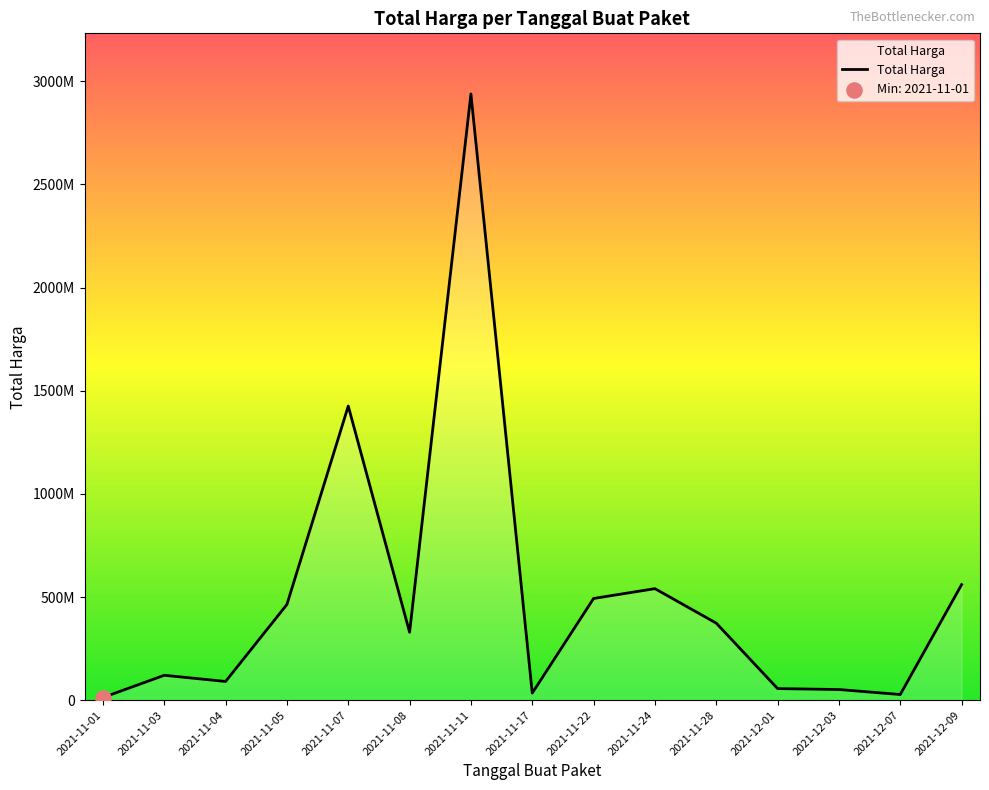

Which has a higher value, 2021-11-17 or 2021-11-03?

2021-11-03